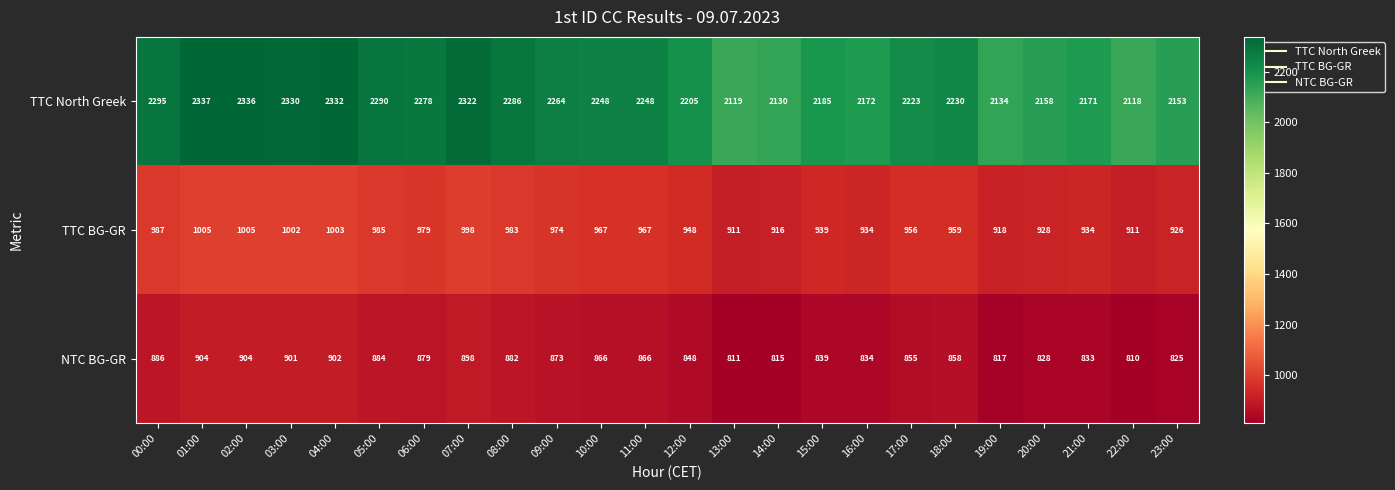

What value does the NTC BG-GR series have at 12:00?

848